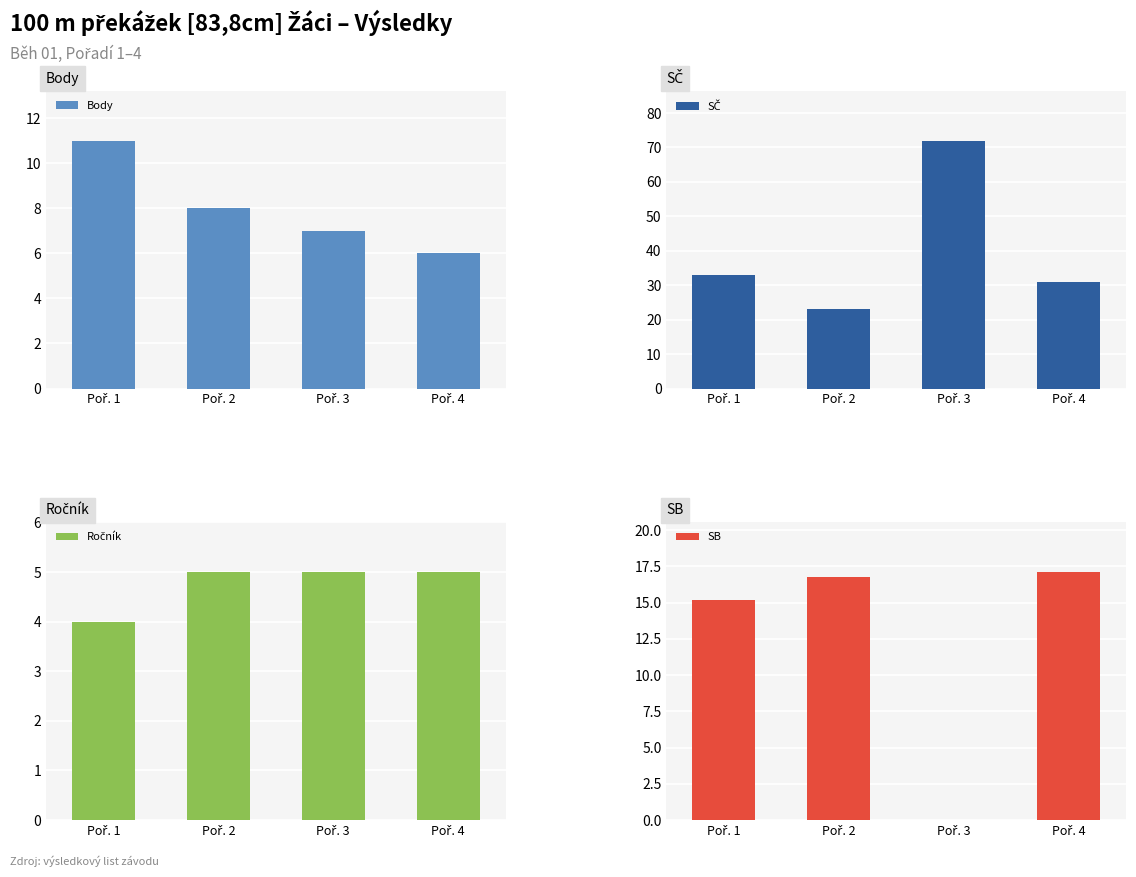

What are all the series names shown in the legend?

Body, SČ, Ročník, SB